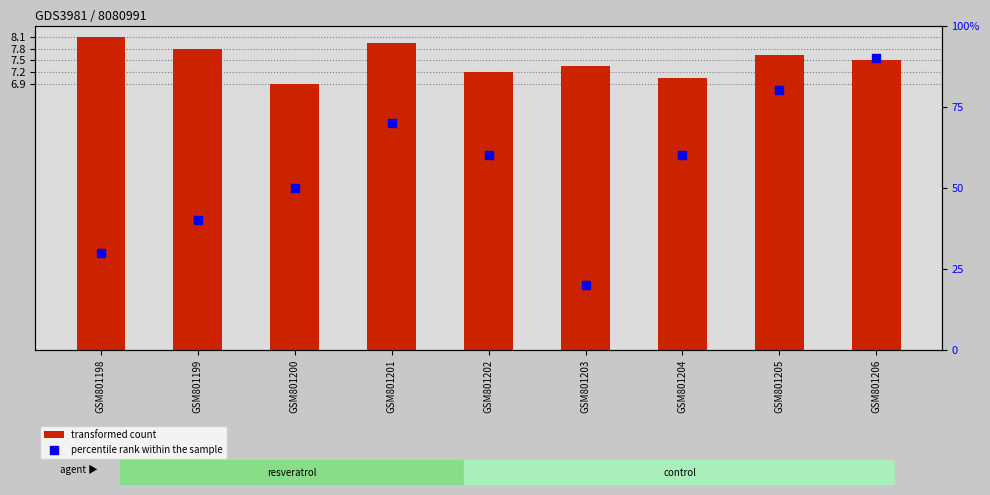

Which series contains the highest Y value?

percentile rank within the sample